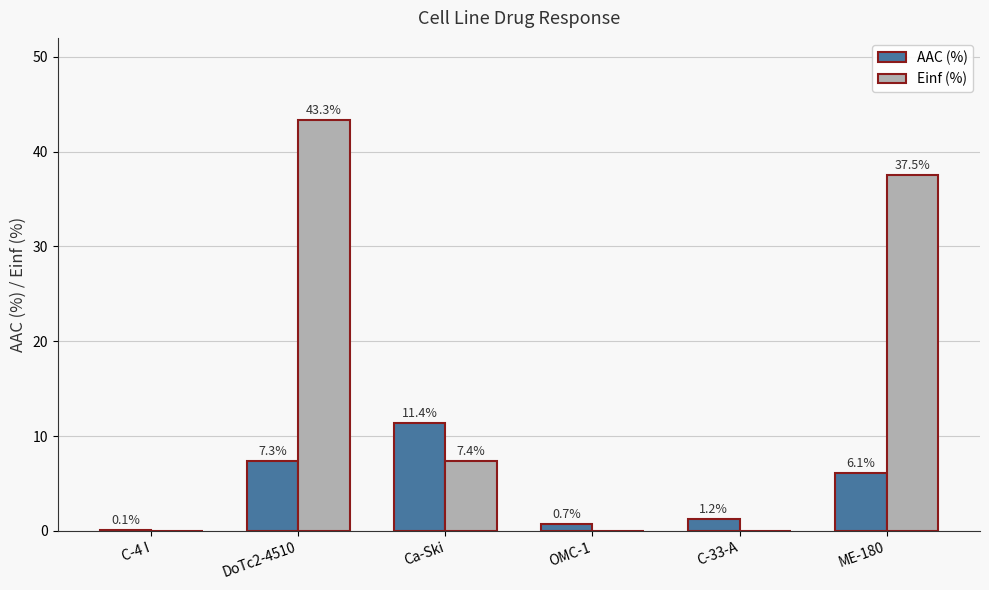

At which category is the sum across all series the highest?

DoTc2-4510